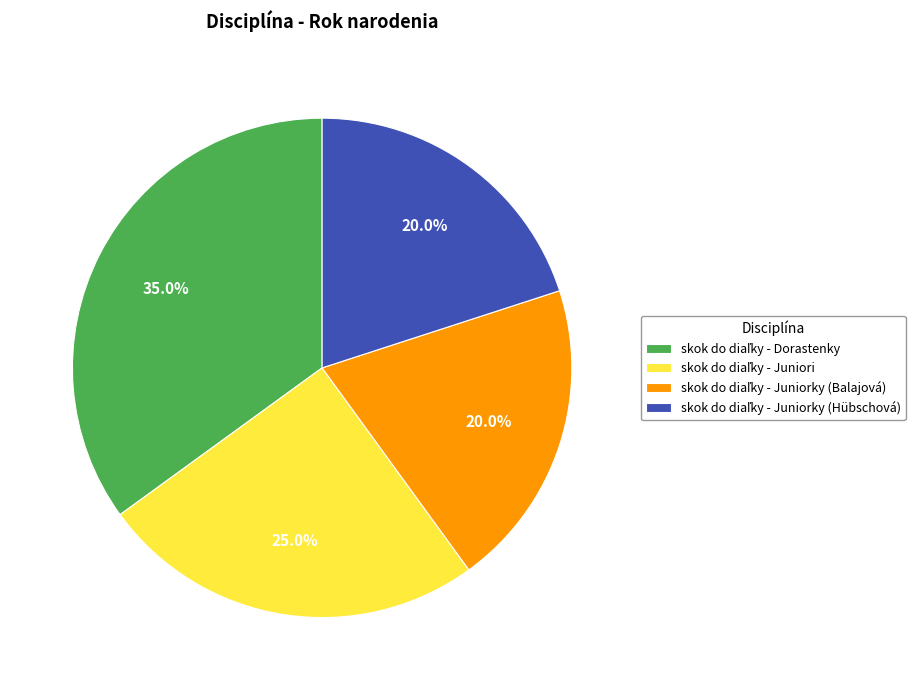

Does any single category account for the majority?

No